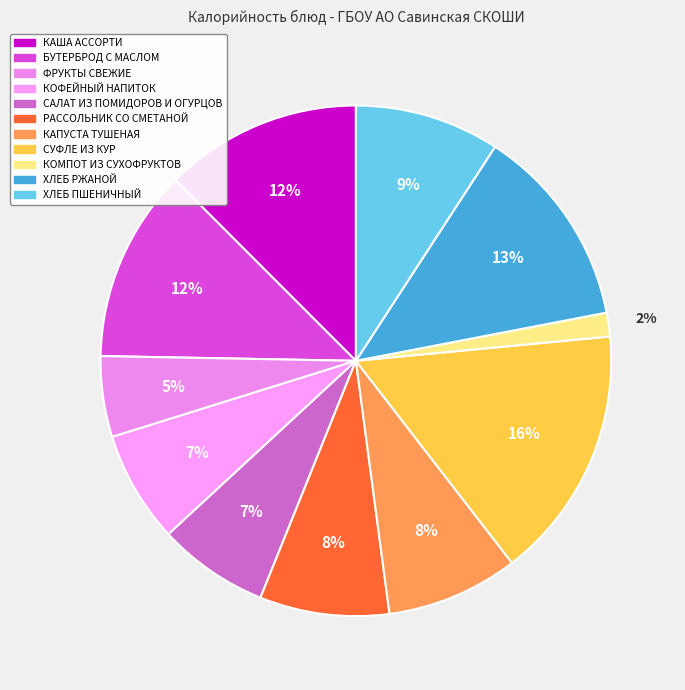

Does ХЛЕБ ПШЕНИЧНЫЙ represent more than half of the total?

No